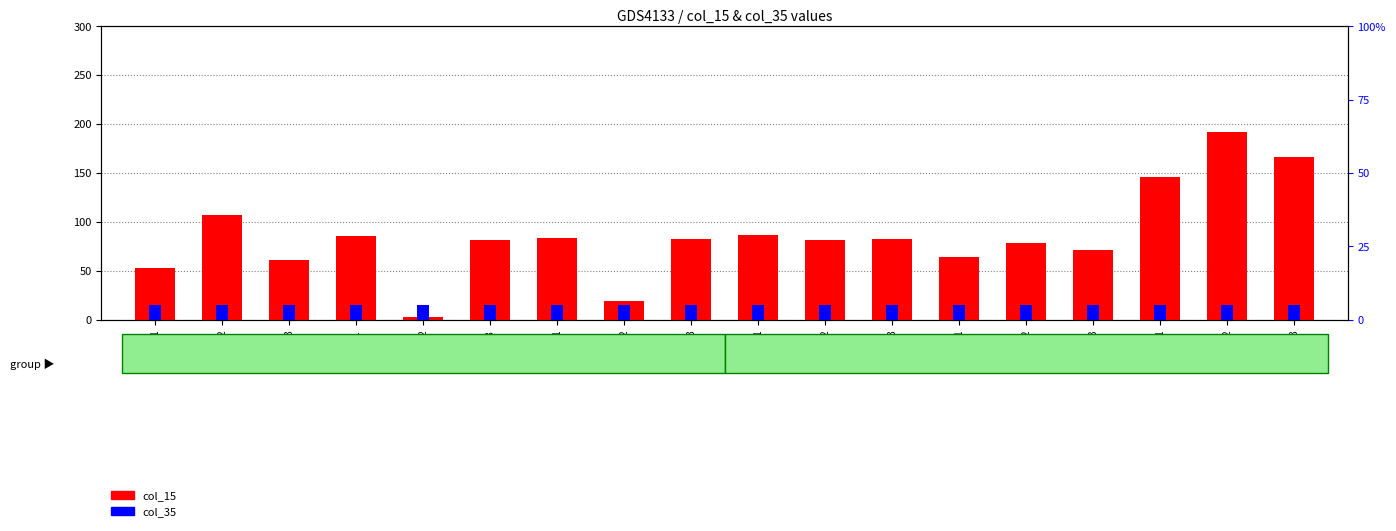

Where is col_35 nearest to the value 0?

1115-1